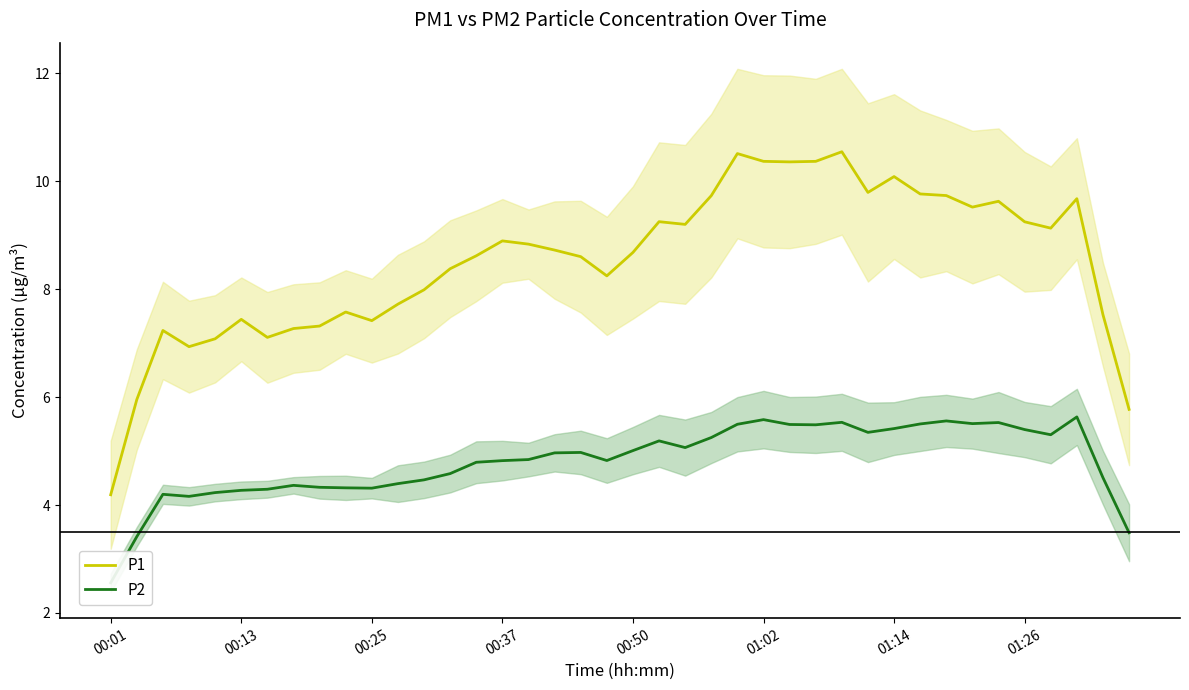

What is the difference between the second highest and minimum values in the P2 series?

3.0